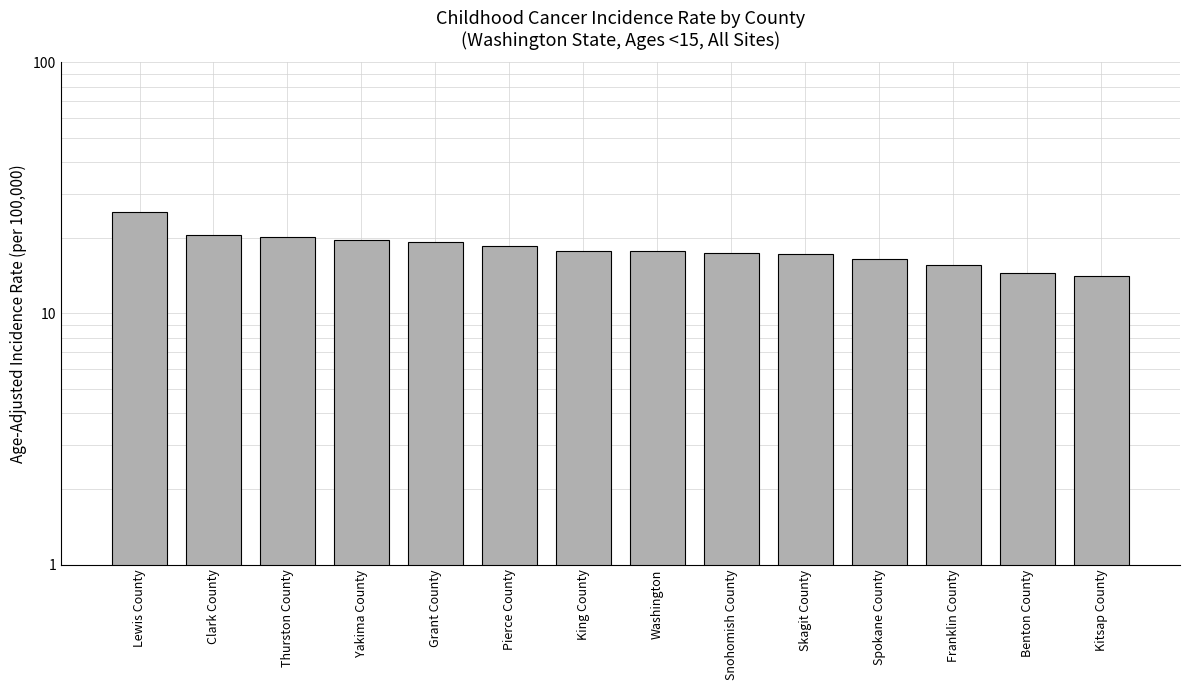

How many bars are there in total?

14